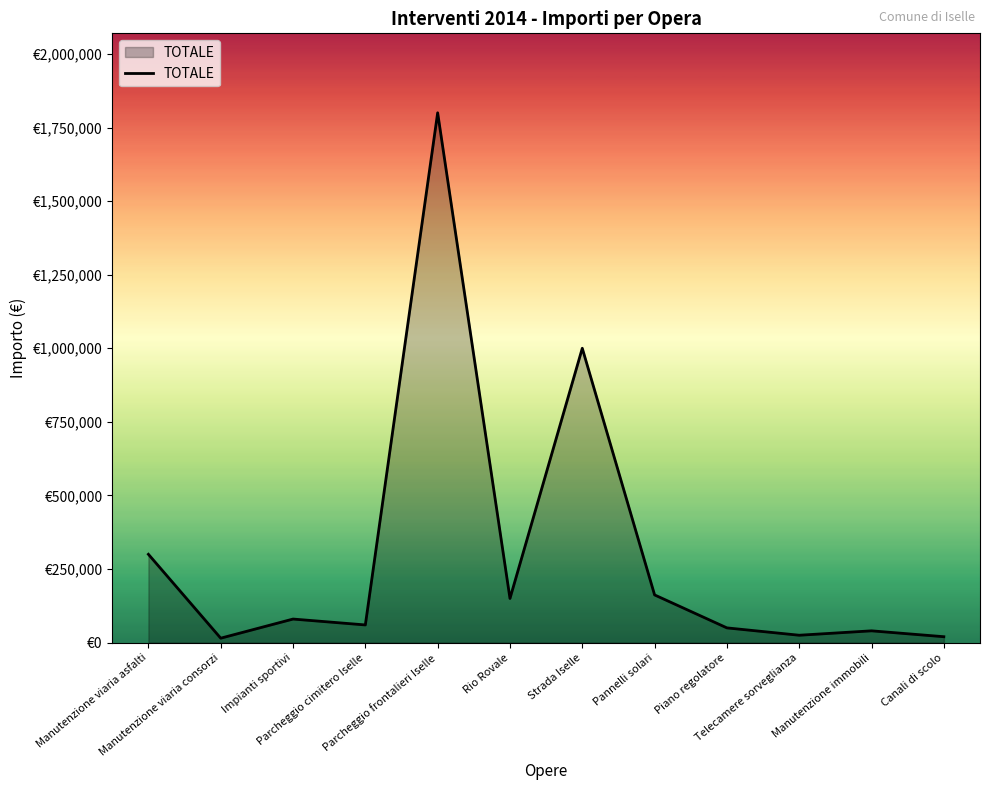

Which category has the highest value across all series?

Parcheggio frontalieri Iselle